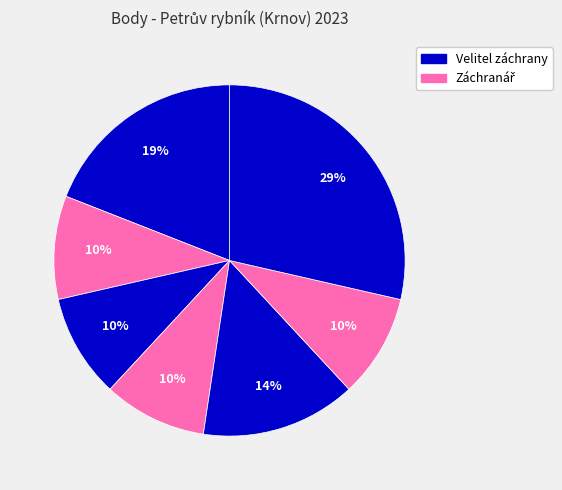

Count the number of slices in the pie.

7